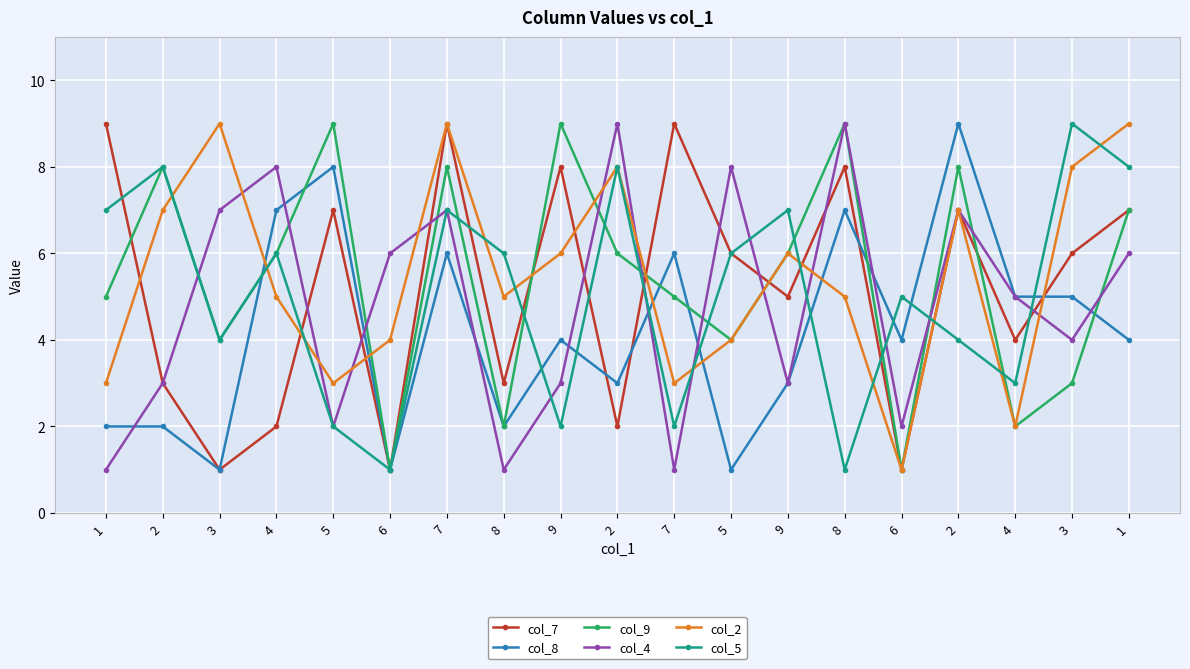

How many lines are shown in the chart?

6